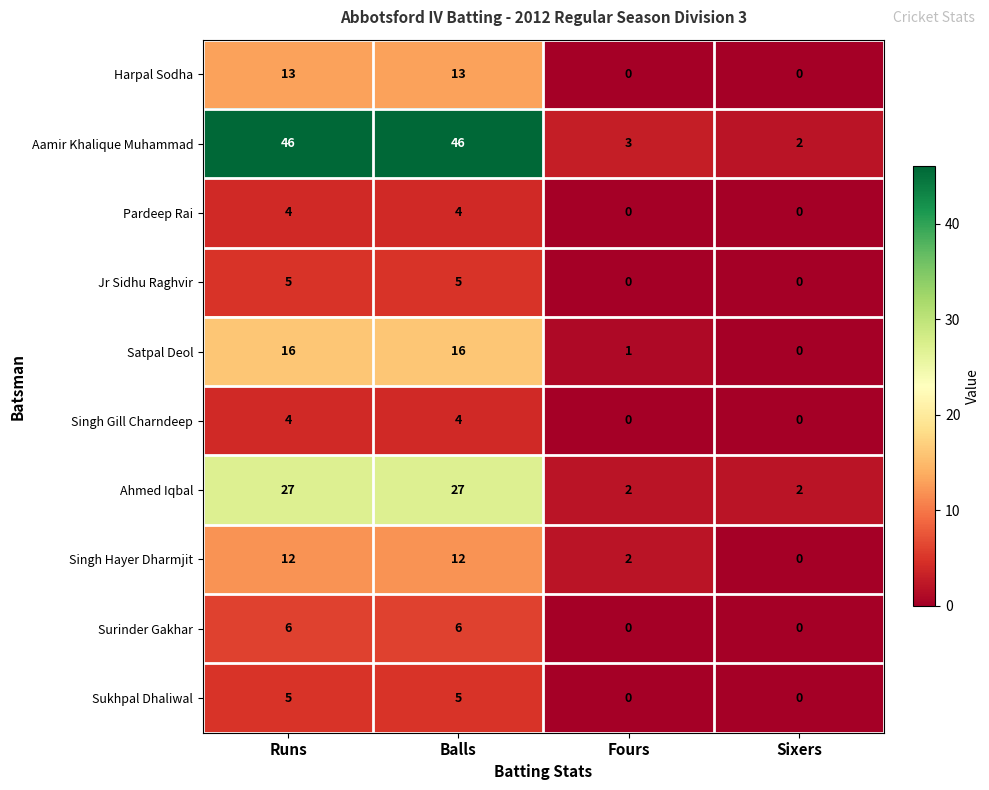

At which label does Satpal Deol reach its minimum?

Sixers